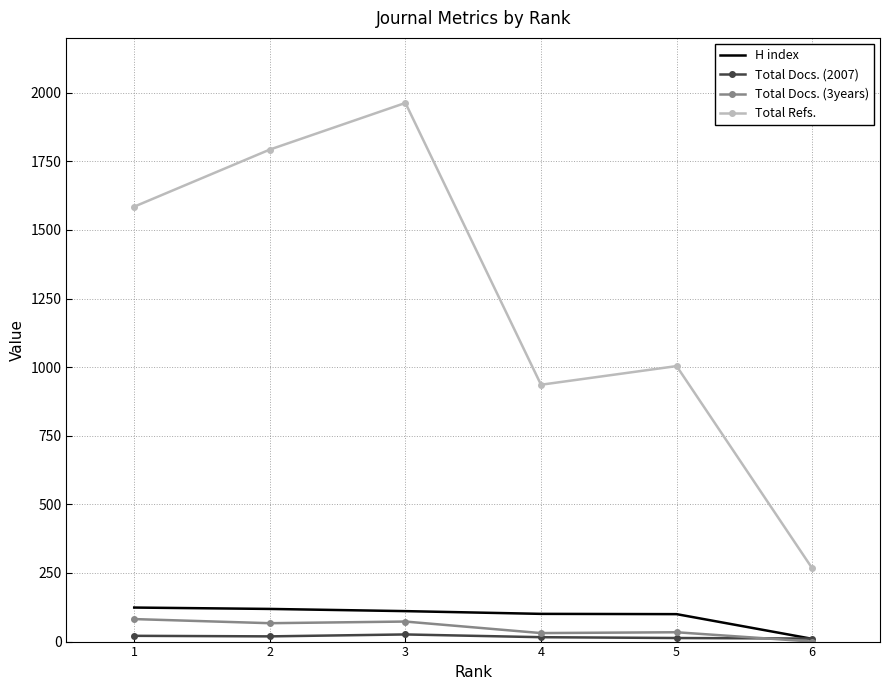

What is the greatest value displayed?

1963